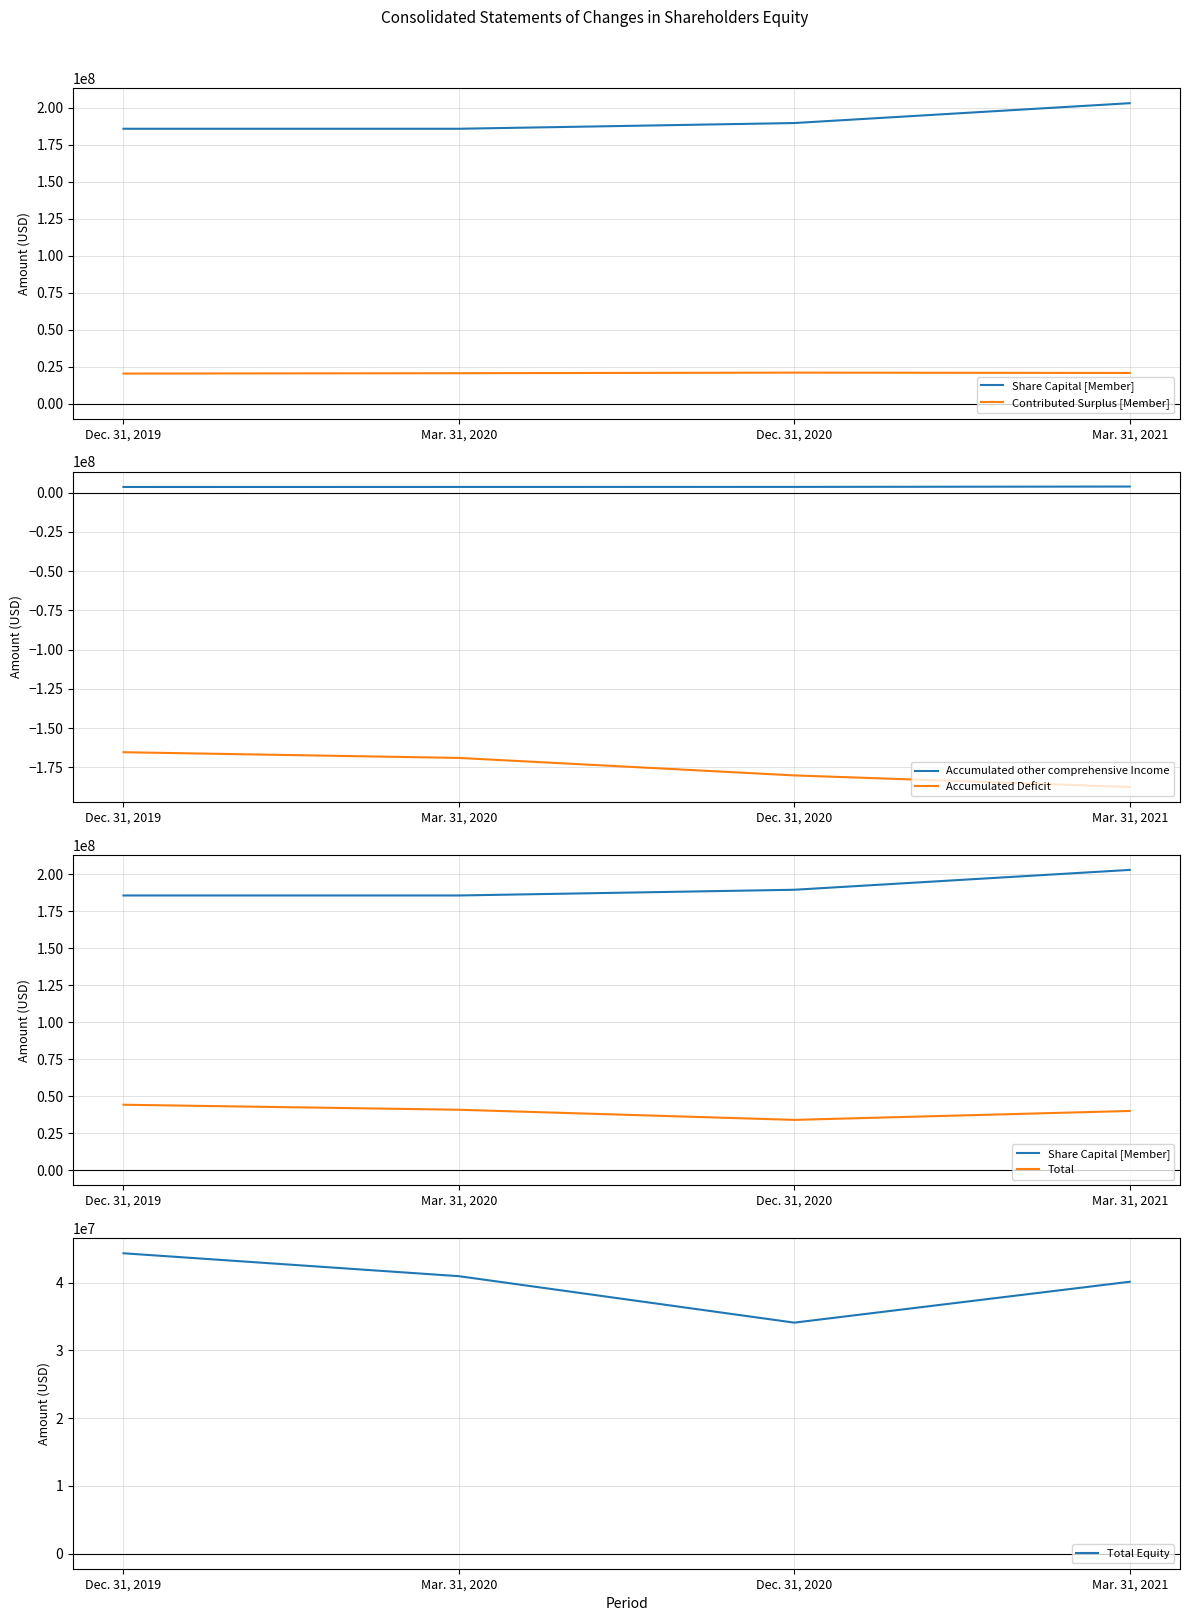

What position from the left is Mar. 31, 2021?

4